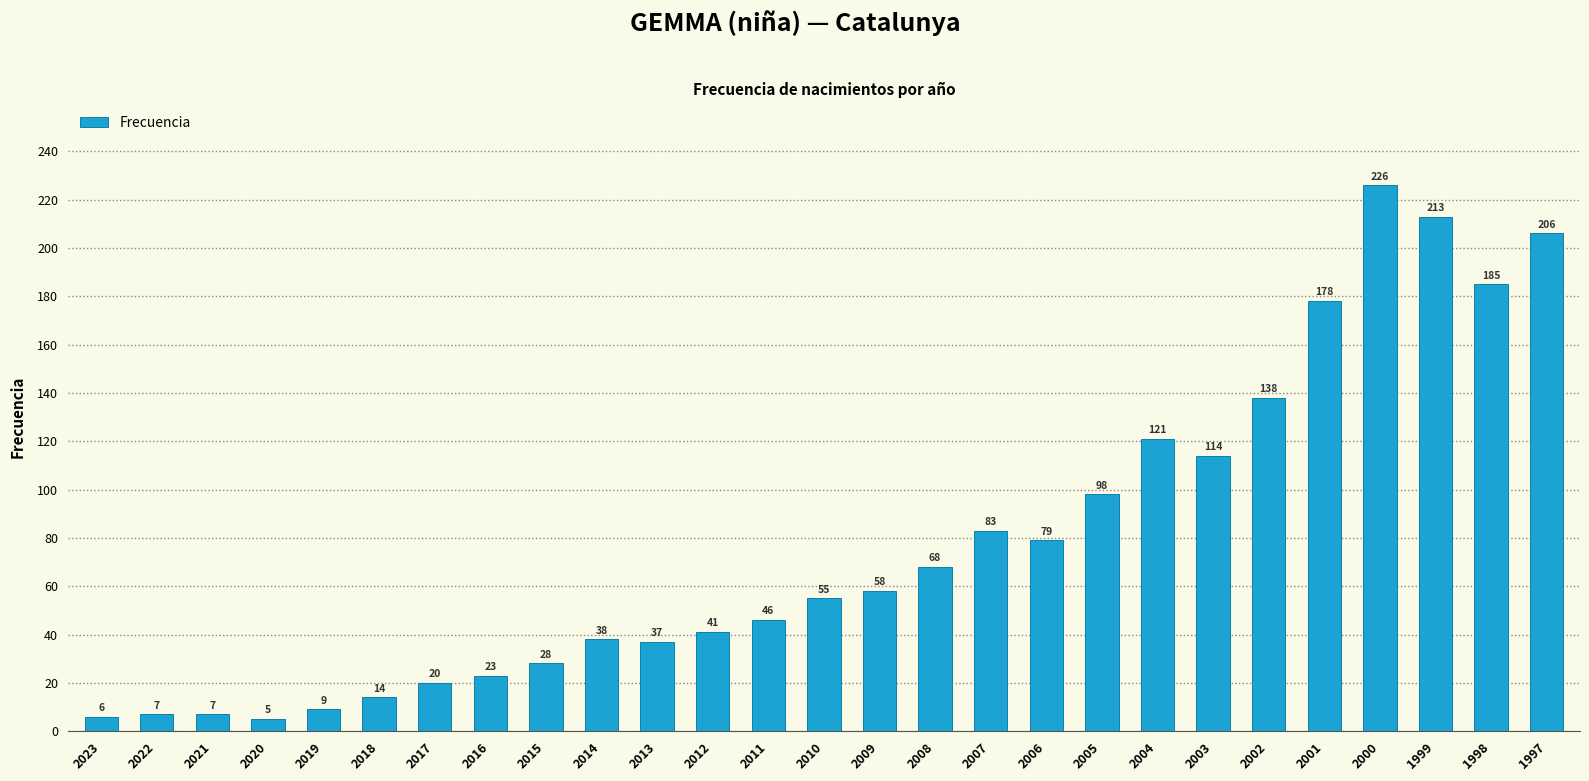

What is the greatest value displayed?

226